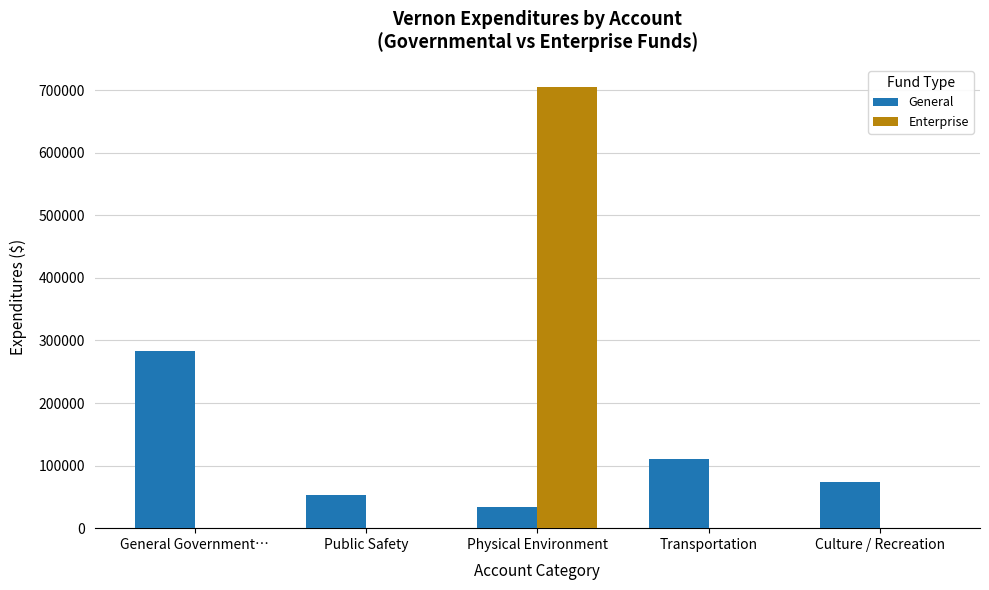

What is the sum of the General values at Public Safety and Physical Environment?

86060